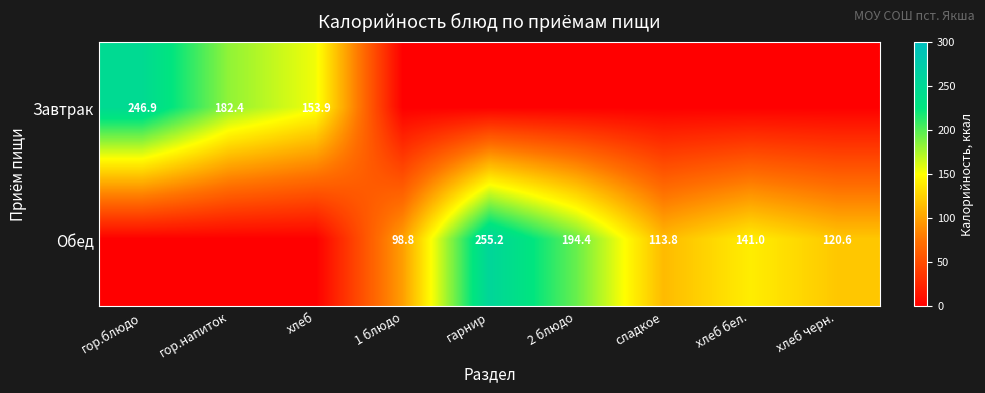

Is it true that Обед equals 60.1 at 1 блюдо?

False